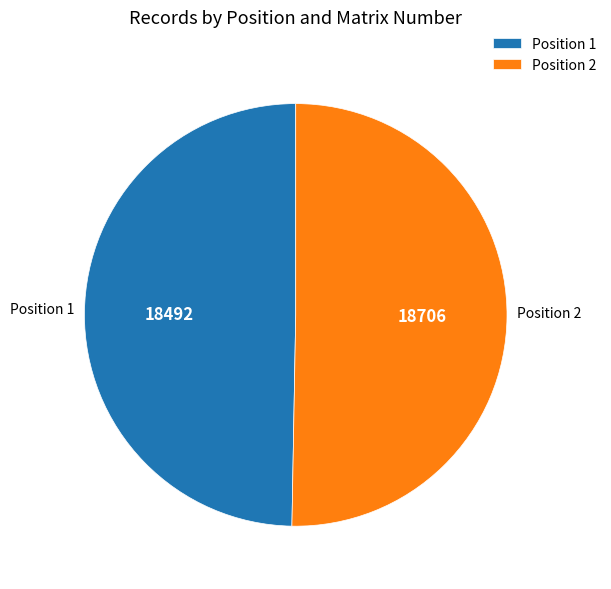

Is there a majority slice in this chart?

Yes